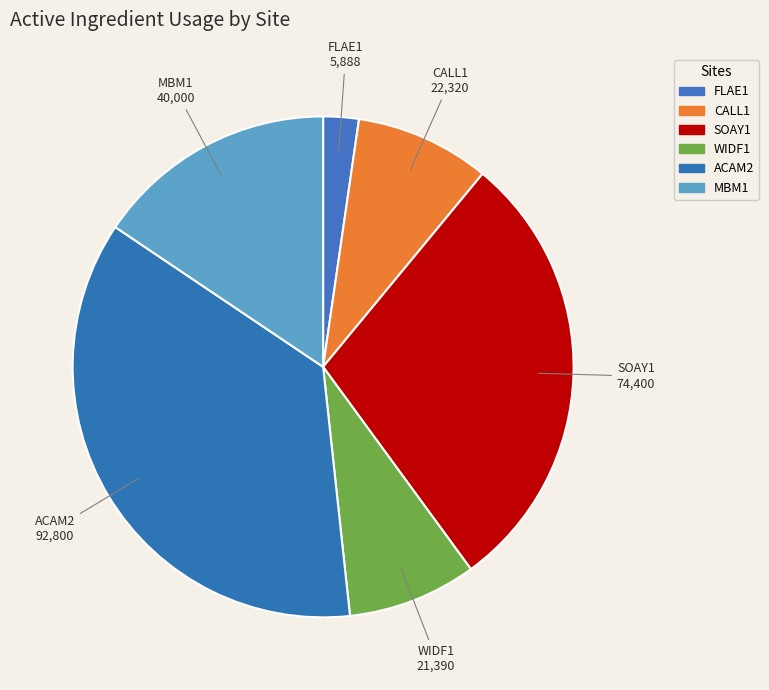

Count the number of slices in the pie.

6